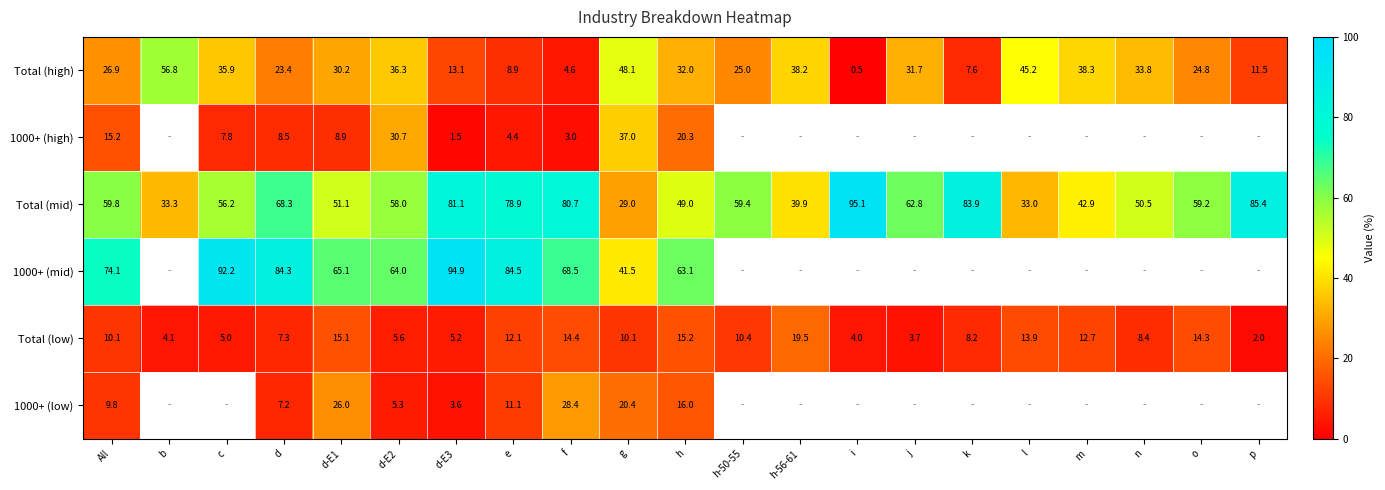

Rank the categories by Total (high) value from highest to lowest.

b, g, l, m, h-56-61, d-E2, c, n, h, j, d-E1, All, h-50-55, o, d, d-E3, p, e, k, f, i